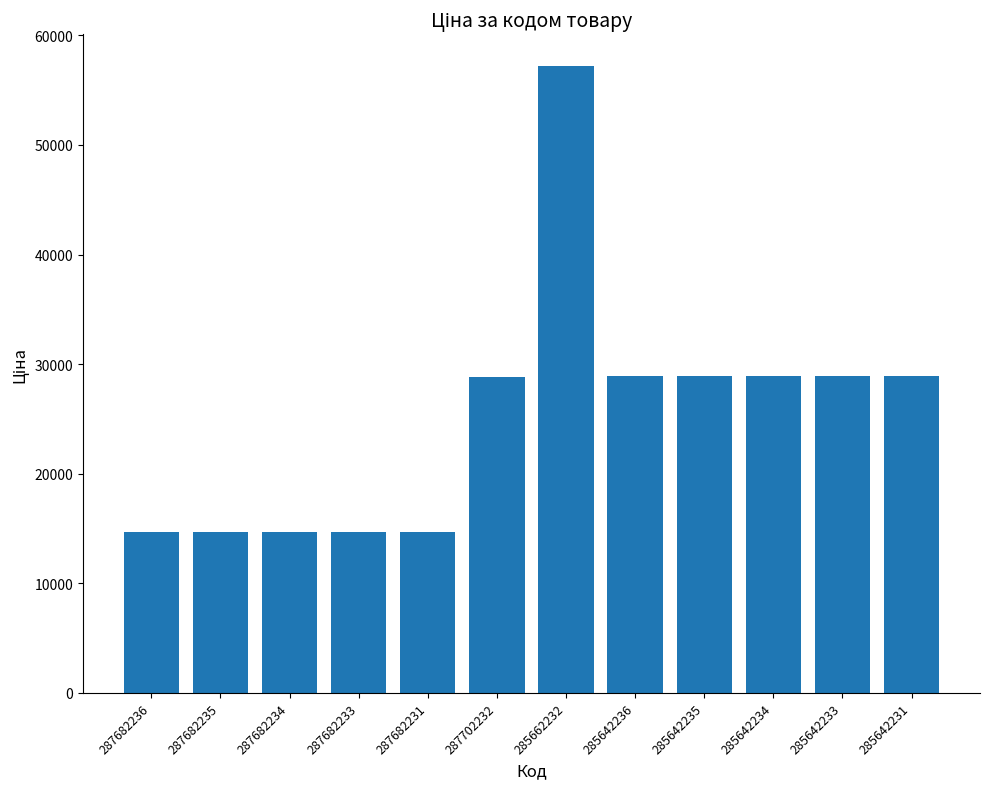

What is the minimum value shown in the chart?

14649.6